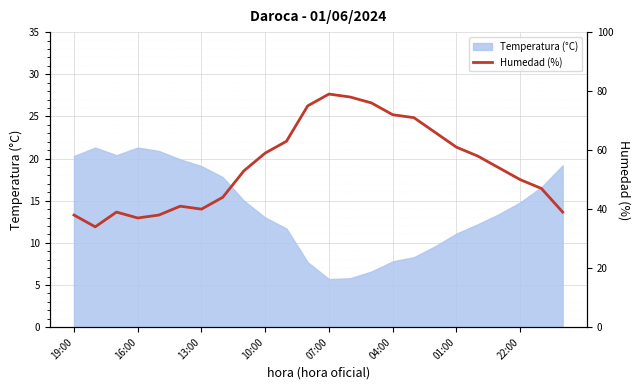

At which label does Temperatura (°C) first exceed 14?

19:00